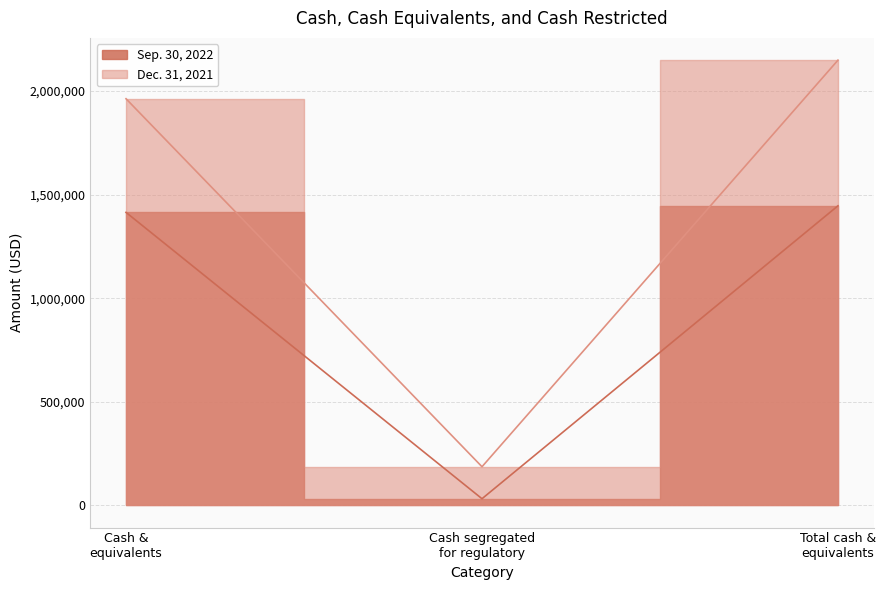

Is the value of Dec. 31, 2021 at Total cash & equivalents greater than the value of Sep. 30, 2022 at Total cash & equivalents?

Yes